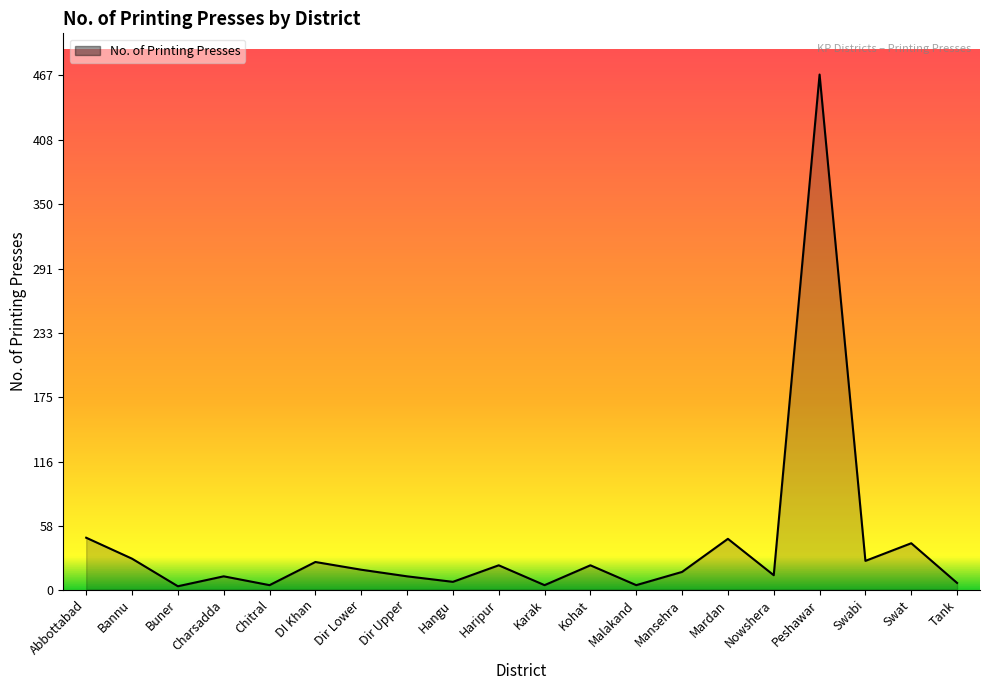

What is the maximum value shown in the chart?

467